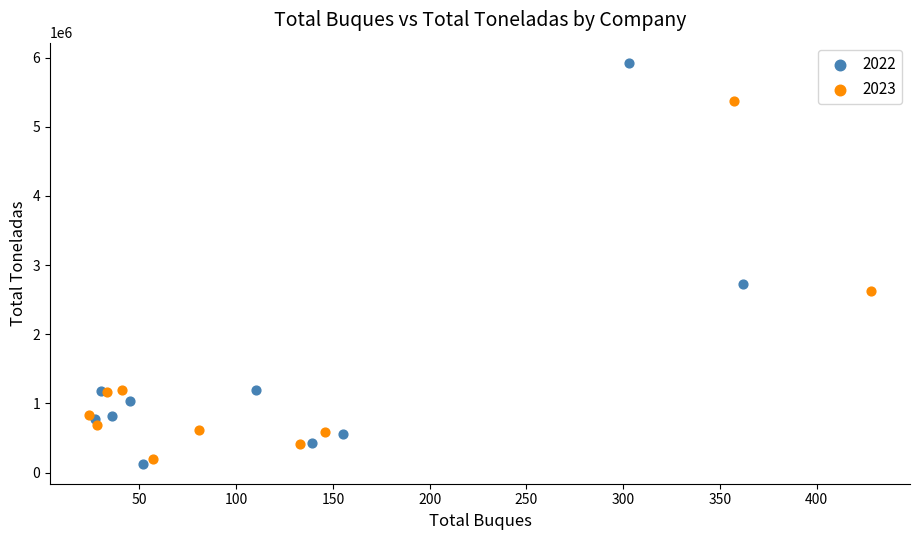

Which series has the widest spread of Y values?

2022